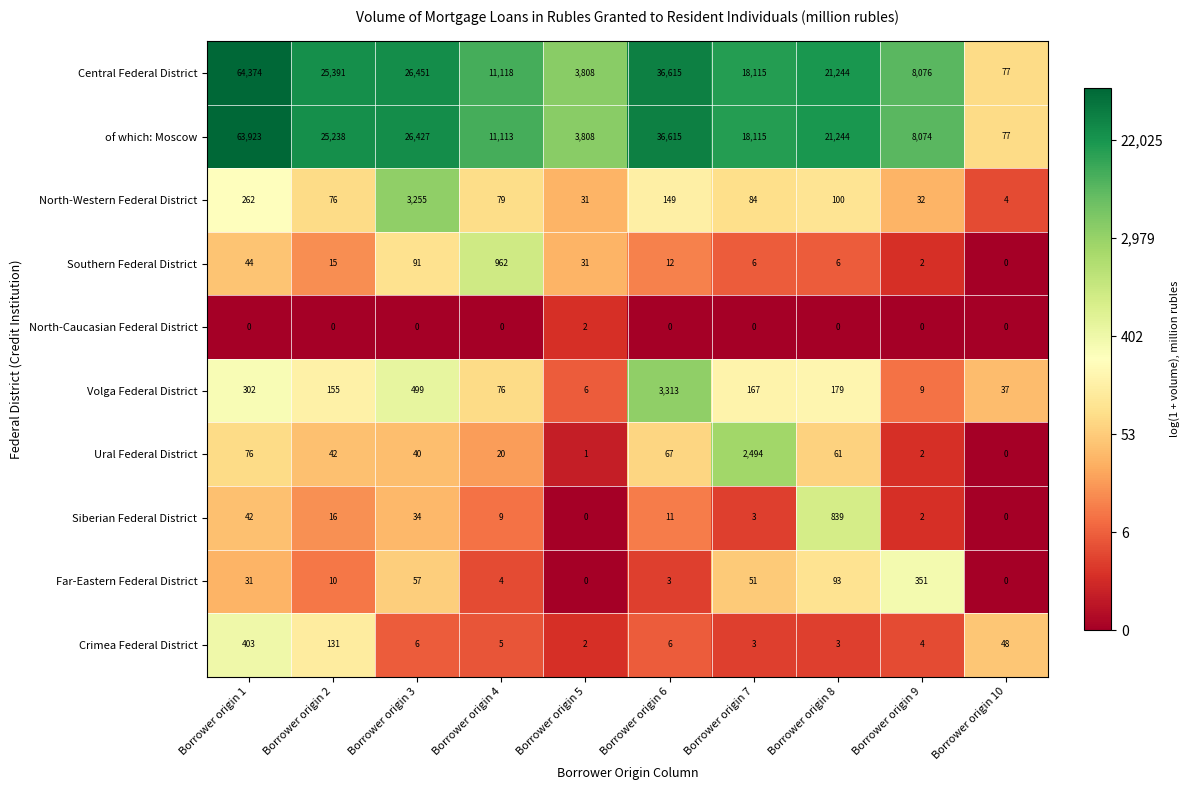

Is it true that Southern Federal District equals 61 at Borrower origin 3?

False